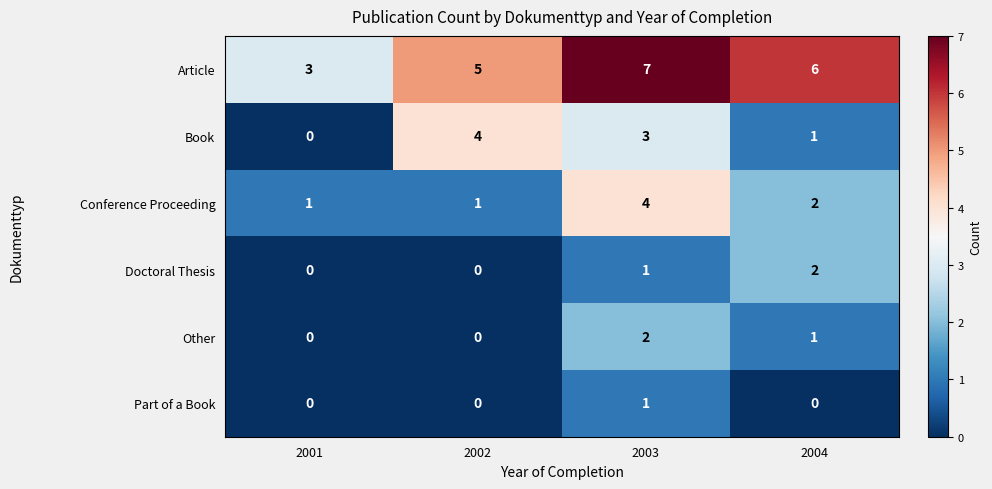

Is it true that Part of a Book equals 0 at 2002?

True